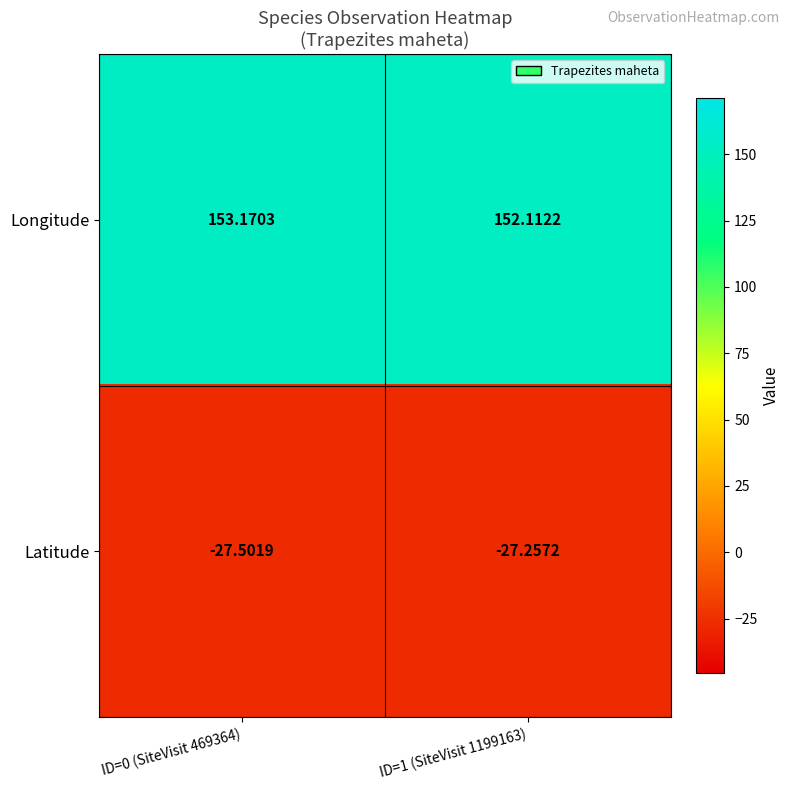

Which series has the widest spread of values?

Longitude